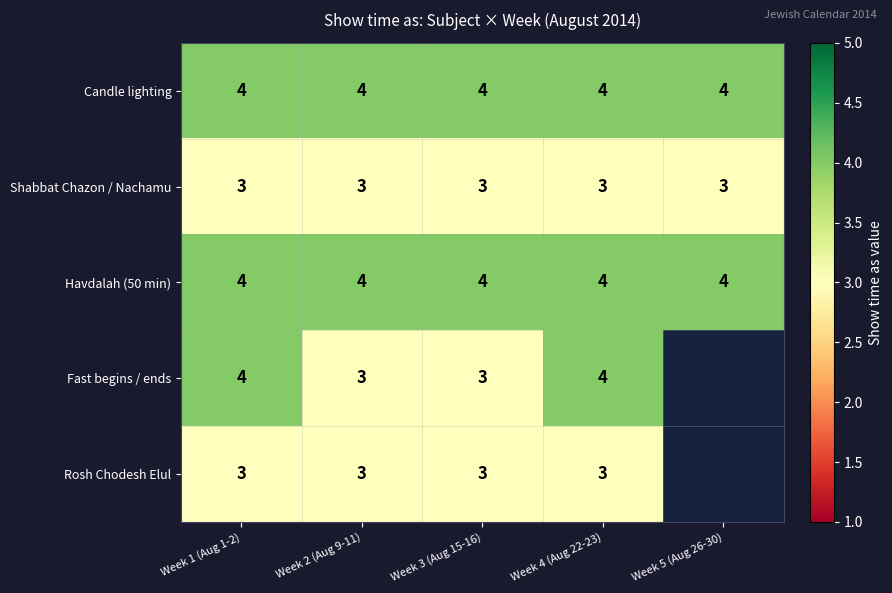

What is the difference between the highest and lowest values at Week 1 (Aug 1-2)?

1